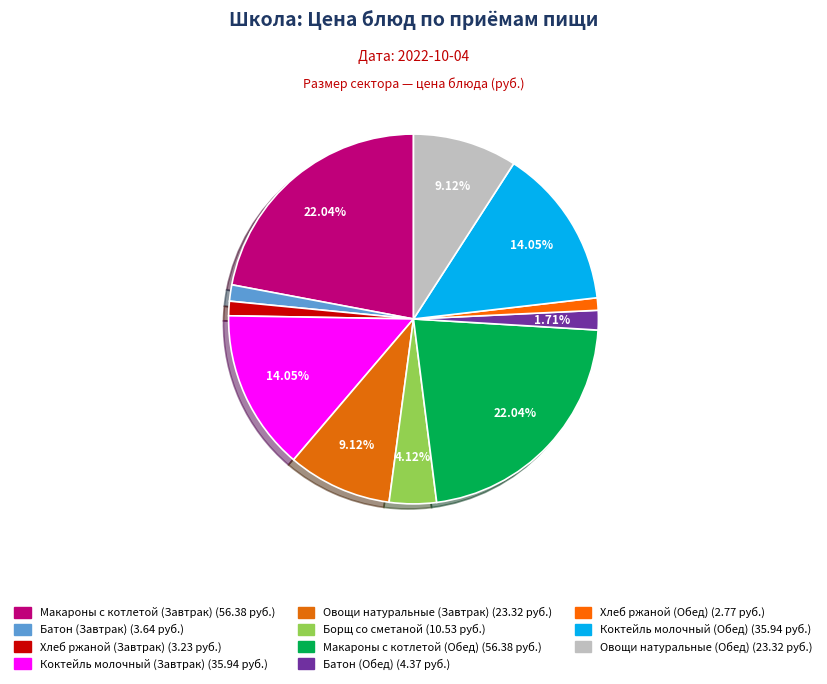

What is the smallest slice in the pie chart?

Хлеб ржаной (Обед)